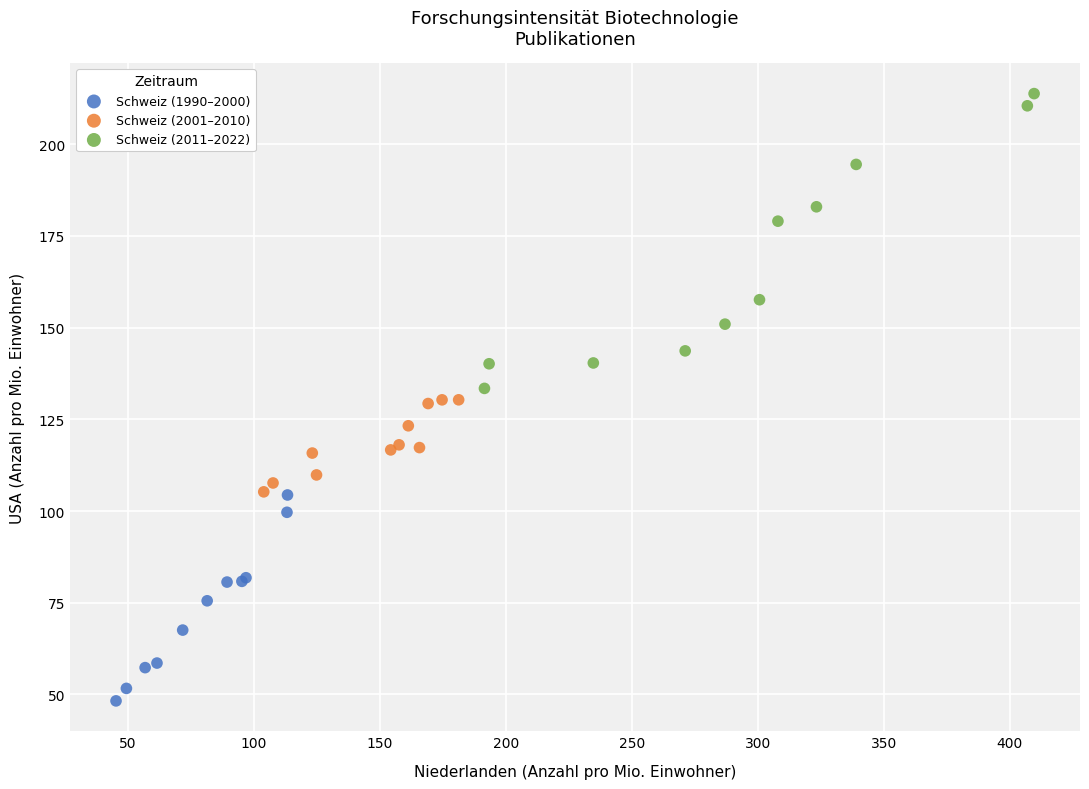

Which series reaches the minimum Y coordinate?

Schweiz (1990–2000)